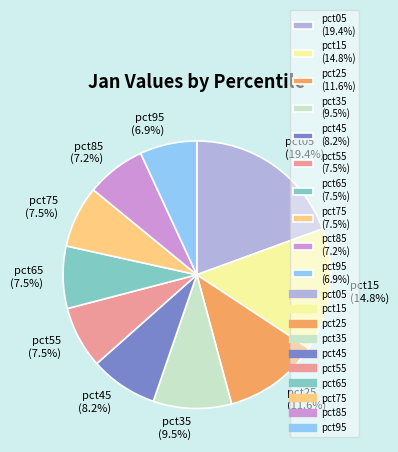

To the nearest percent, what portion does pct15 represent?

15%